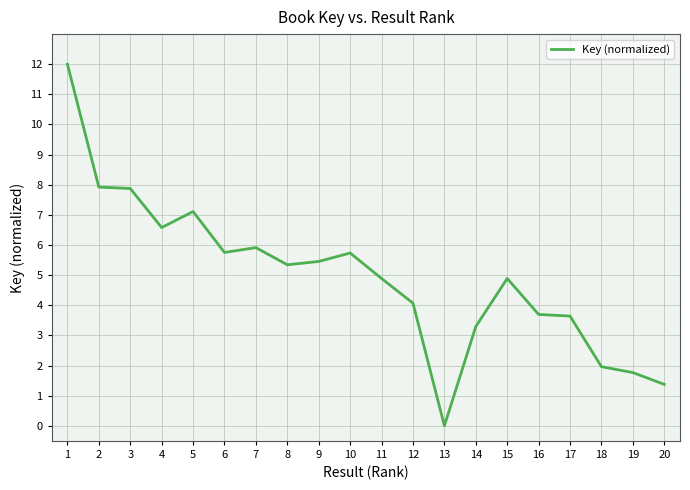

What is the change in value from 2 to 4?

-1.3